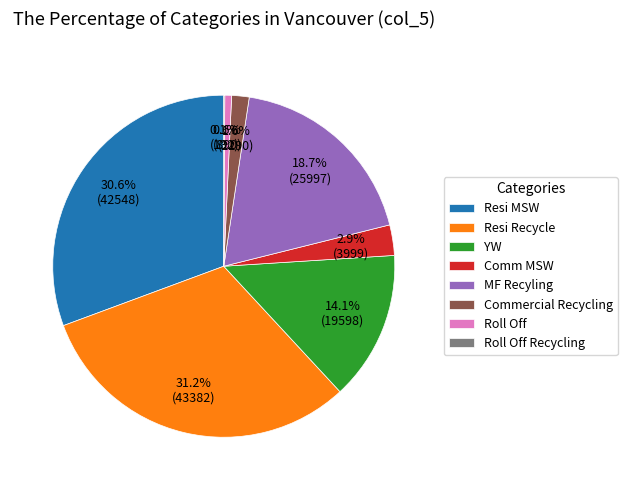

What percentage is the Comm MSW slice, to the nearest percent?

3%